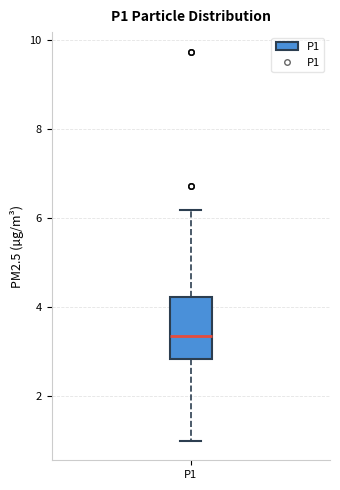

Read this box plot against the y-axis: the position of the median line, the range covered by the box, and the ends of both whiskers. The values are not printed on the chart, so give them approximately, as read against the axis.

median 3.4, box 2.8 to 4.2, whiskers 1.0 to 6.2